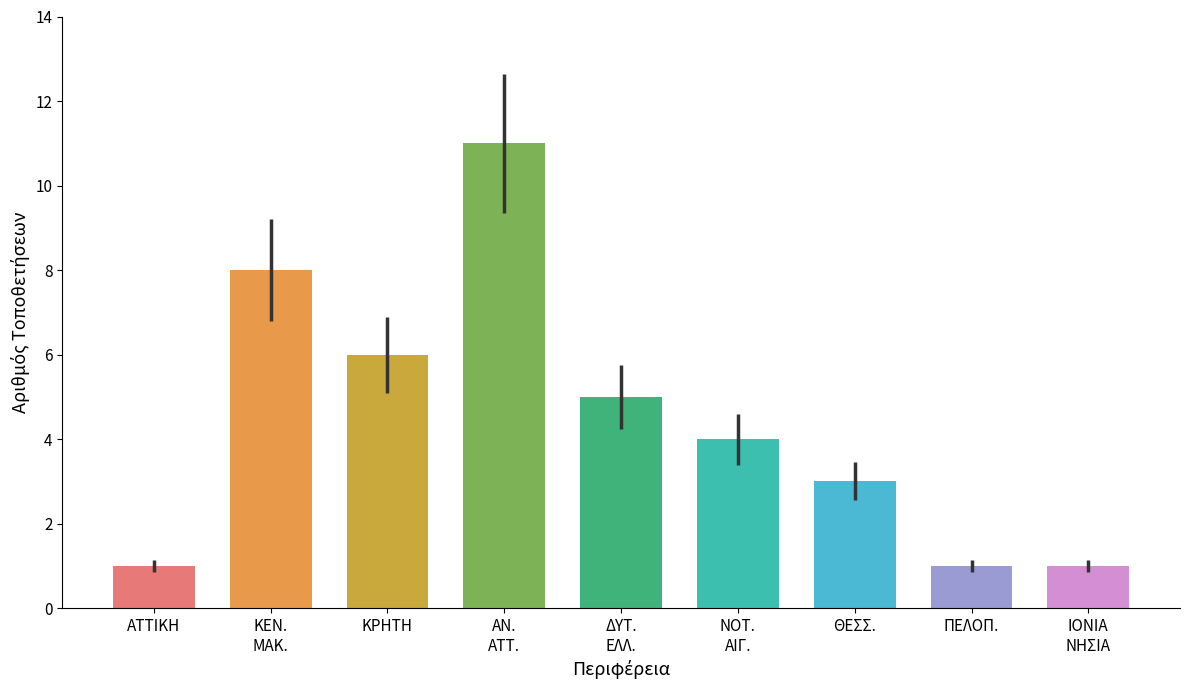

At which label is the value closest to 6?

ΚΡΗΤΗΣ